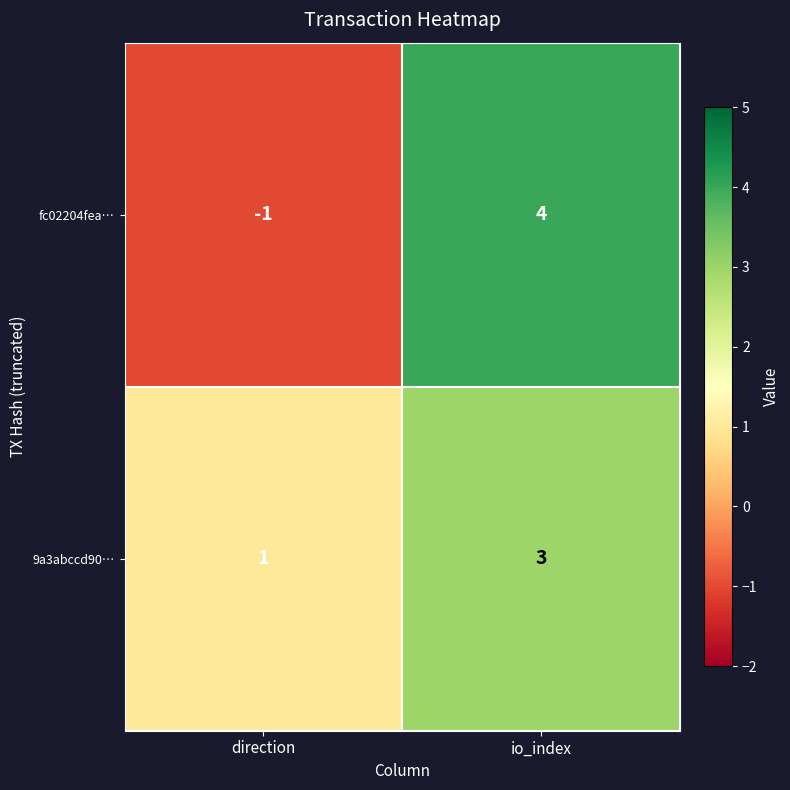

Which series has the largest range (max minus min)?

fc02204fea…